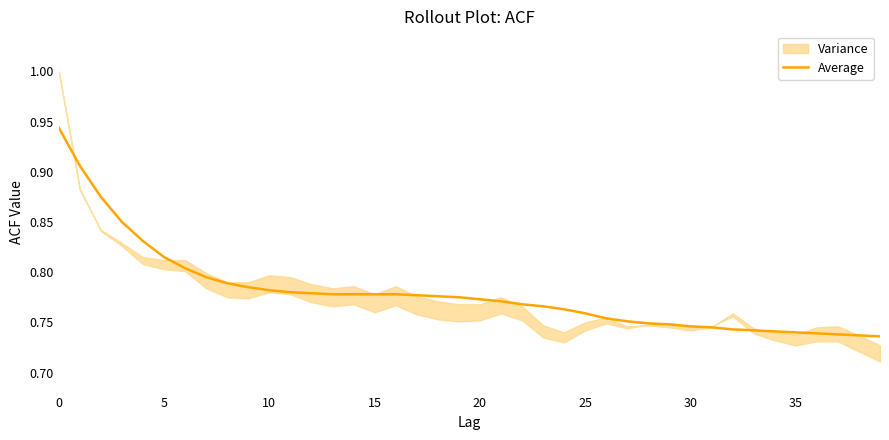

How many data points does each series have?

40